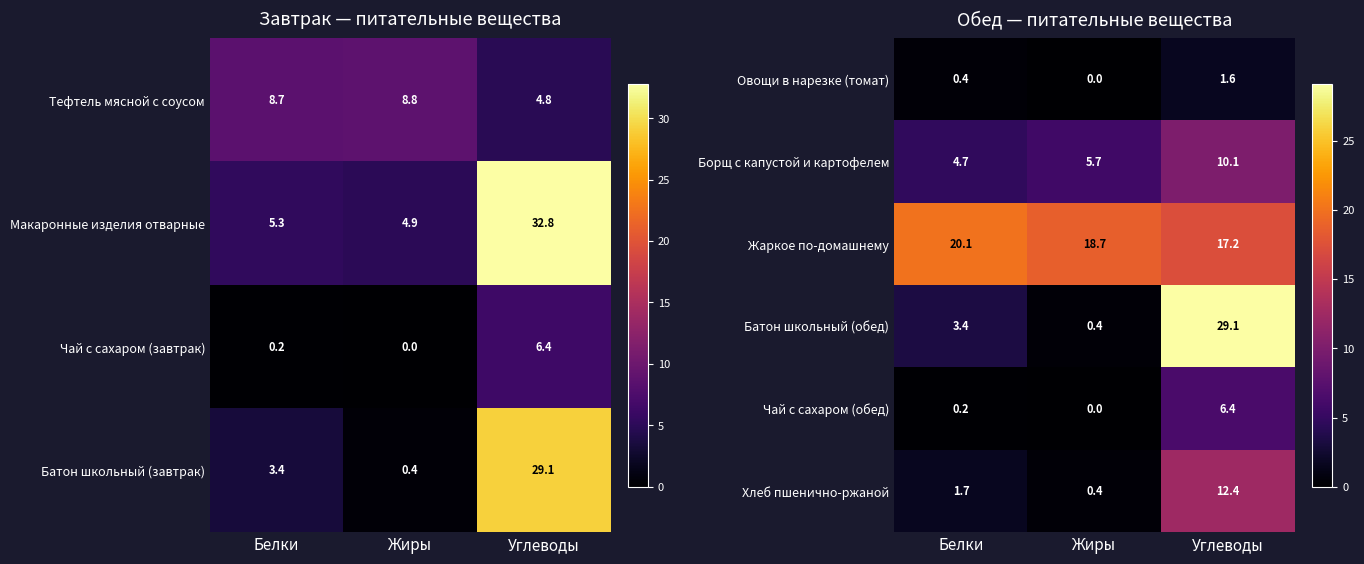

What is the difference between the highest and lowest values at Жиры?

18.7